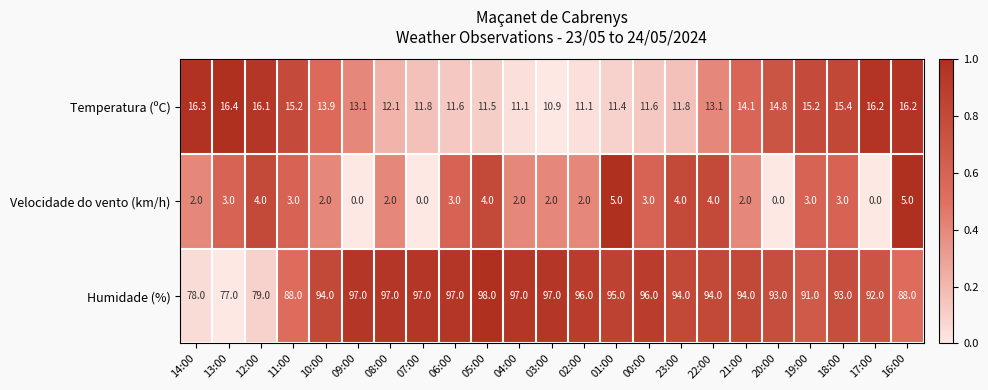

Which label corresponds to the largest value in the chart?

05:00